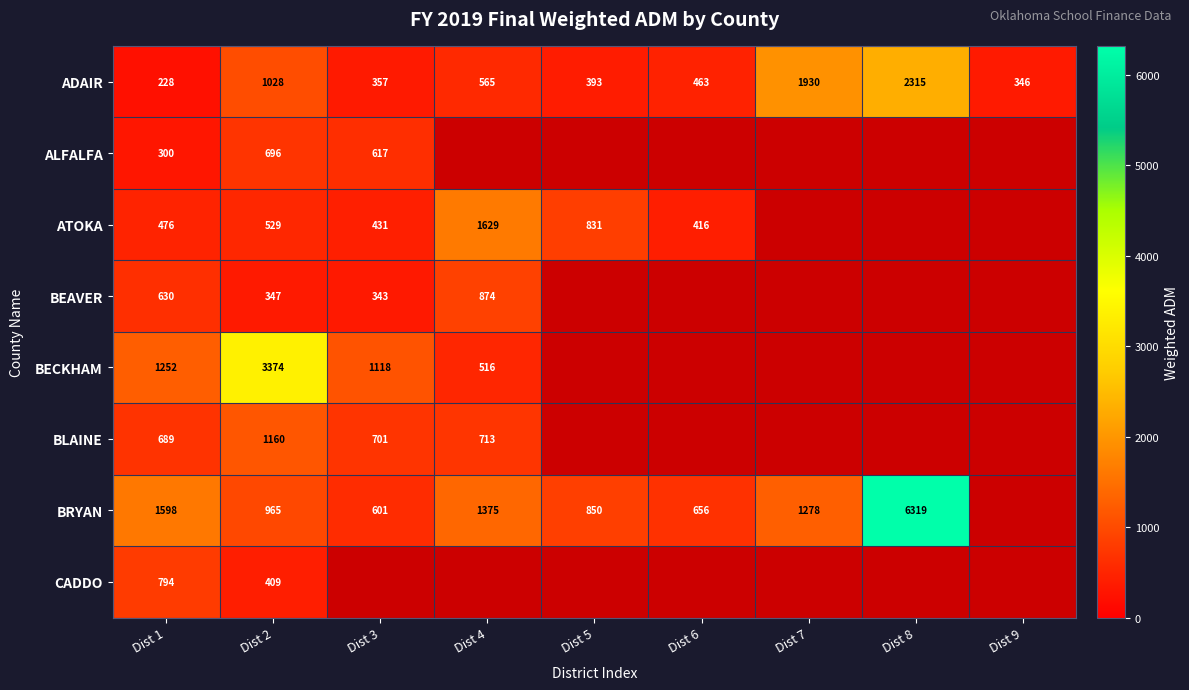

At which label does ADAIR reach its minimum?

Dist 1